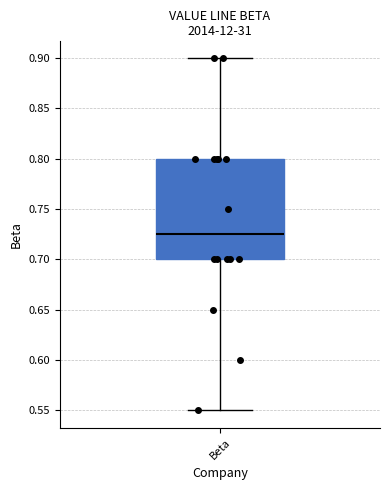

Transcribe this box plot: give where the median line is, the range the box spans, and where the two whiskers end, as read against the y-axis. The values are not printed on the chart, so give them approximately, as read against the axis.

median 0.725, box 0.700 to 0.800, whiskers 0.550 to 0.900